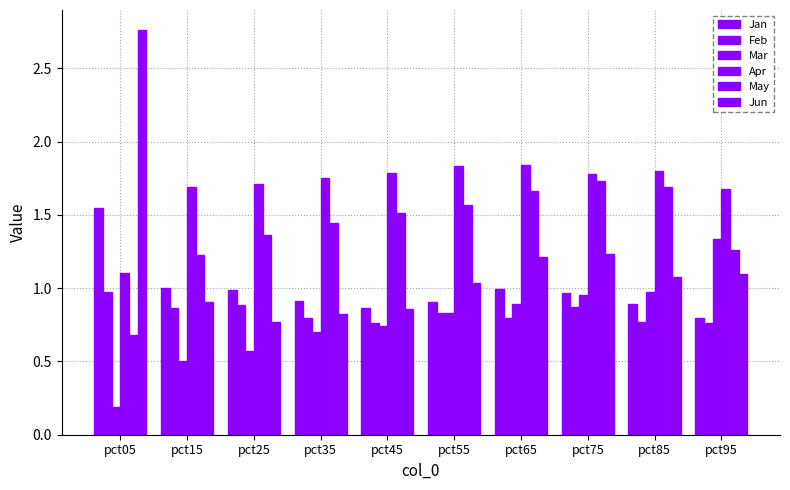

What is the total value across all series at pct35?

6.4